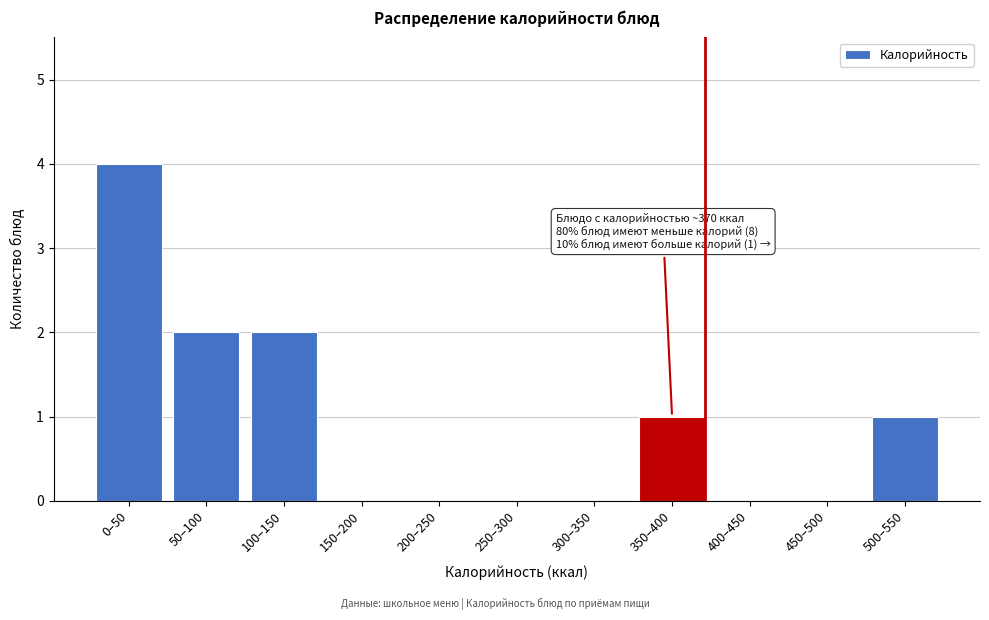

Reading left to right, what are all the values shown in this chart?

0–50=4	50–100=2	100–150=2	150–200=0	200–250=0	250–300=0	300–350=0	350–400=1	400–450=0	450–500=0	500–550=1